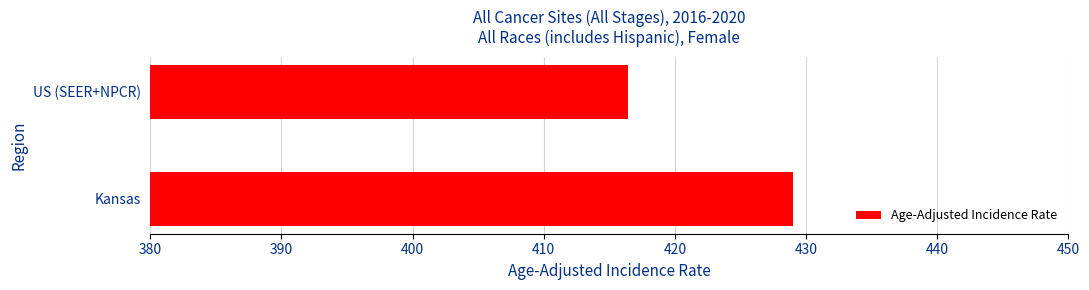

What is the difference between the maximum and minimum values?

12.6